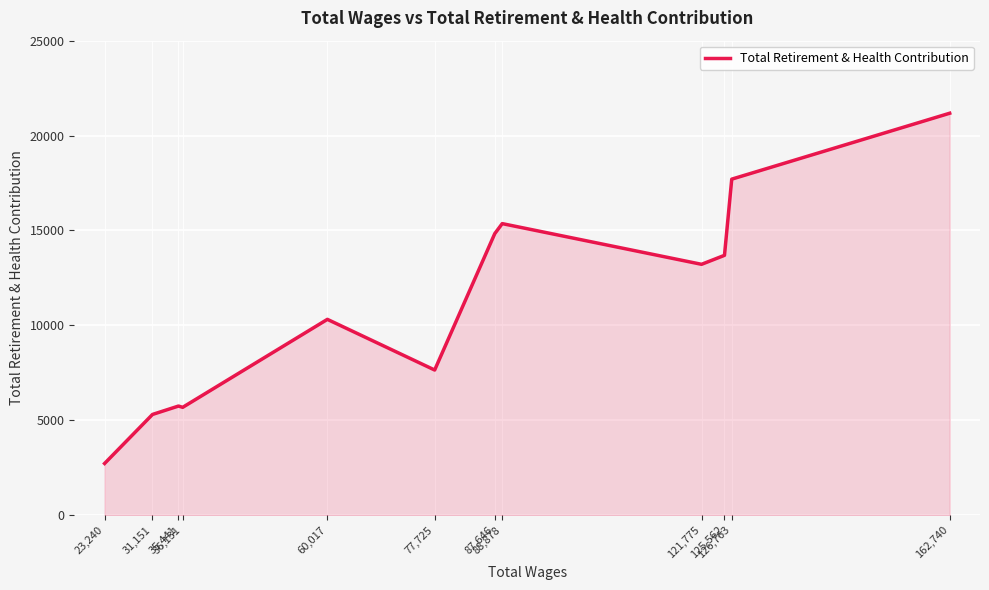

Rank the categories by value from lowest to highest.

23,240, 31,151, 36,131, 35,441, 77,725, 60,017, 121,775, 125,562, 87,646, 88,878, 126,763, 162,740